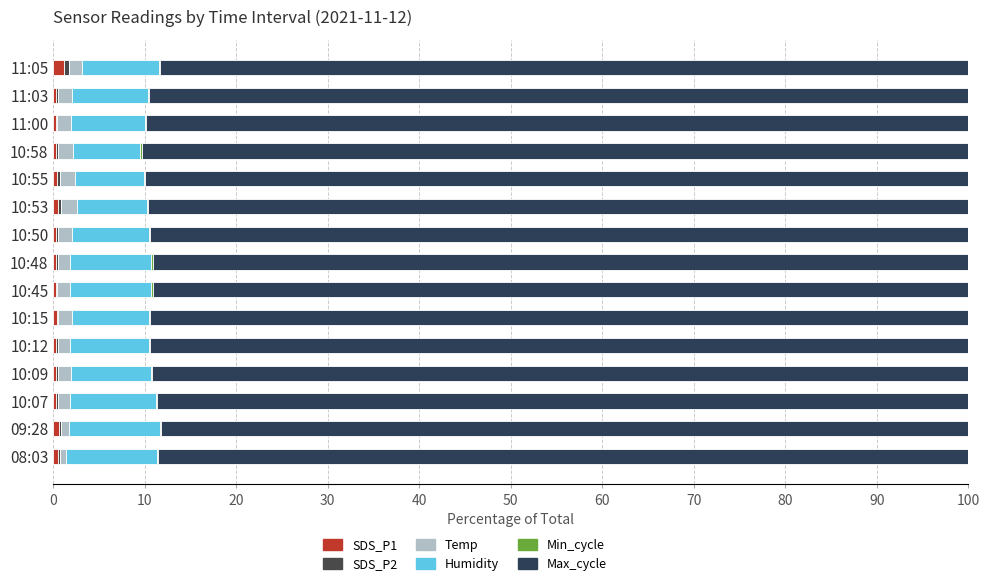

What is the sum of all SDS_P1 values?

6.4